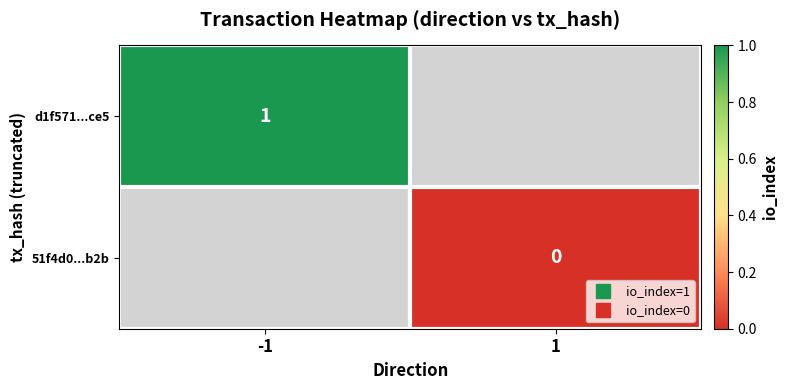

What is the maximum value shown in the chart?

1.0